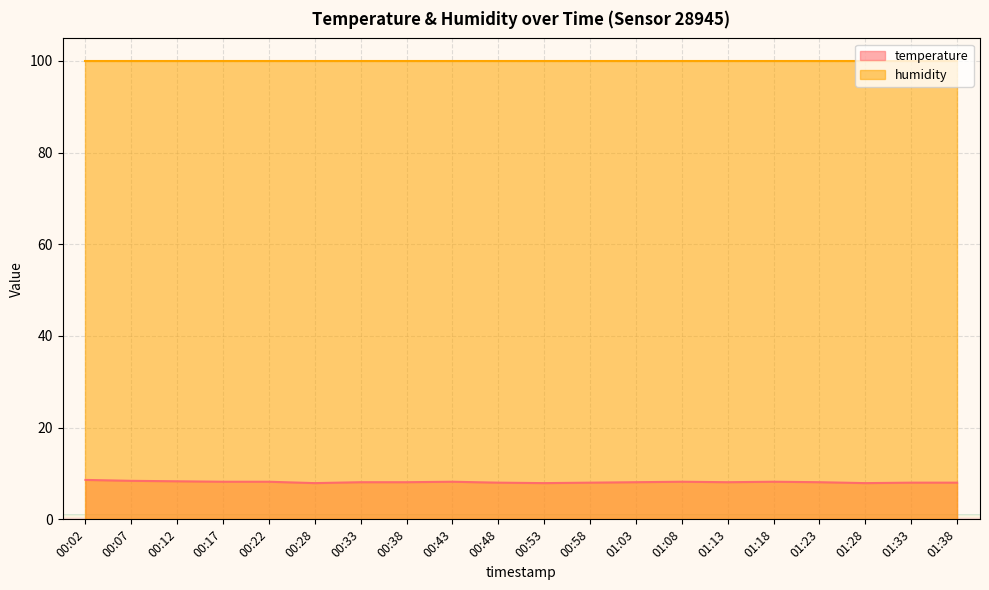

What is the value of the 12th point from the left?

8.0